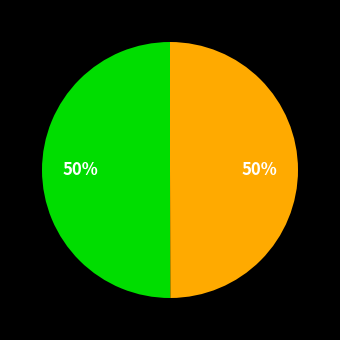

To the nearest percent, what is the average slice percentage?

50%